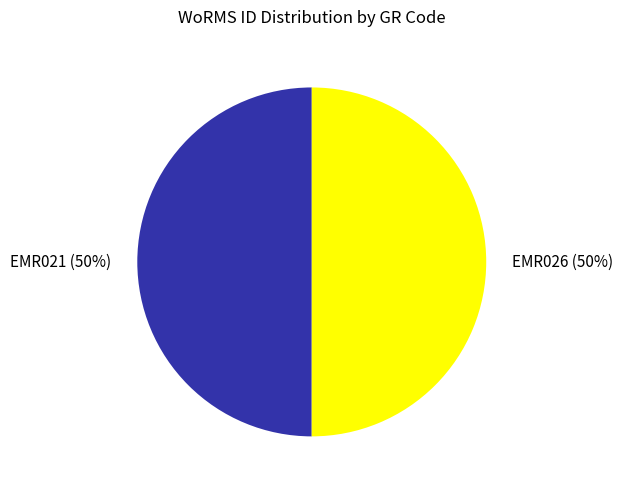

How many slices are in this pie chart?

2